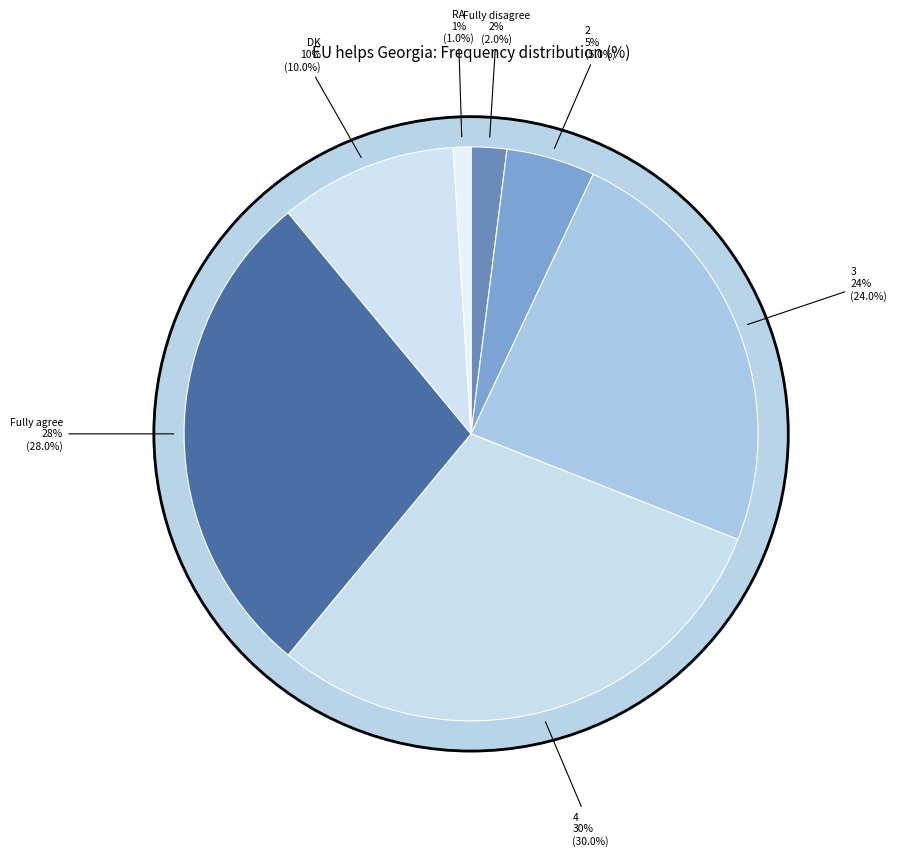

To the nearest percent, what is the average slice percentage?

14%